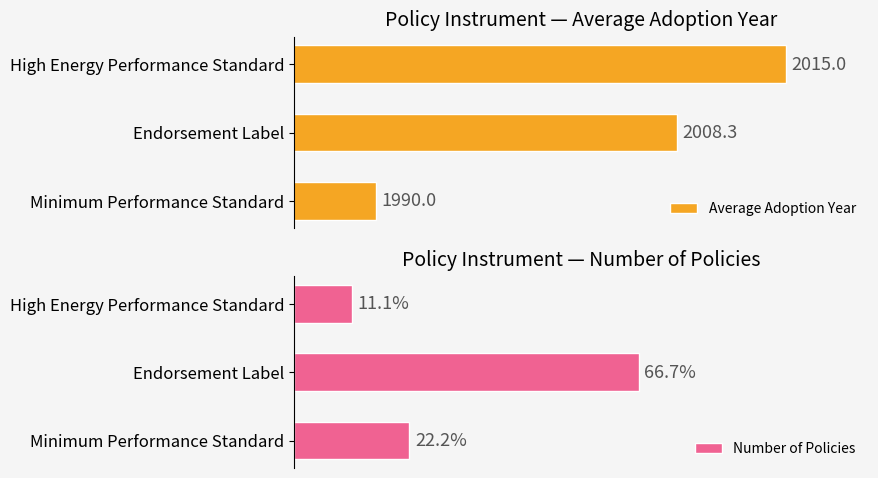

How many data points does each series have?

3